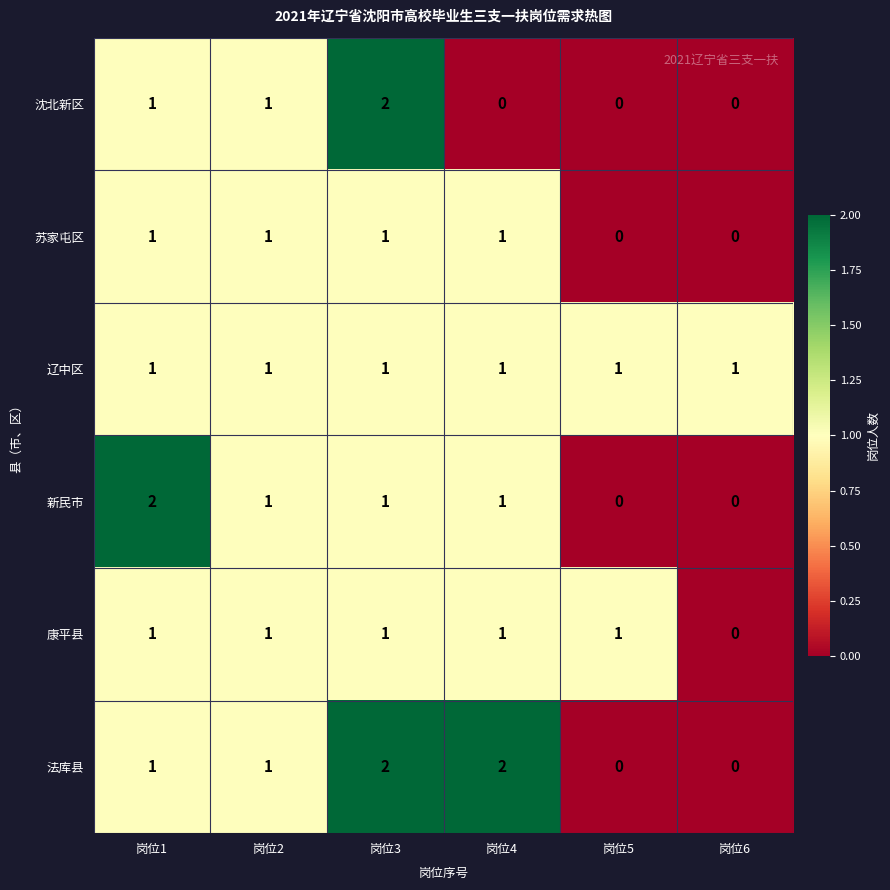

The 康平县 series shows 1 at 岗位4. True or false?

True